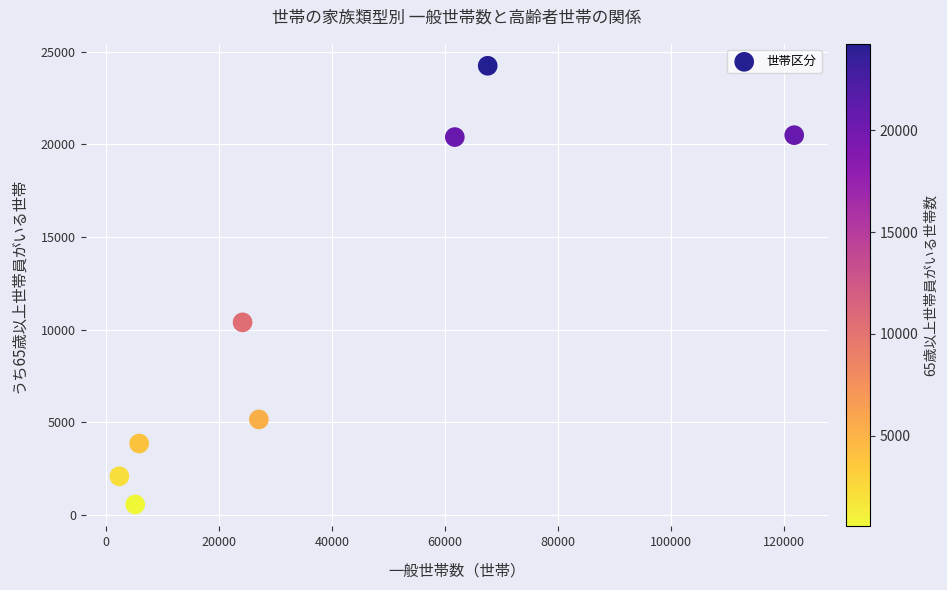

What is the average X value?

39452